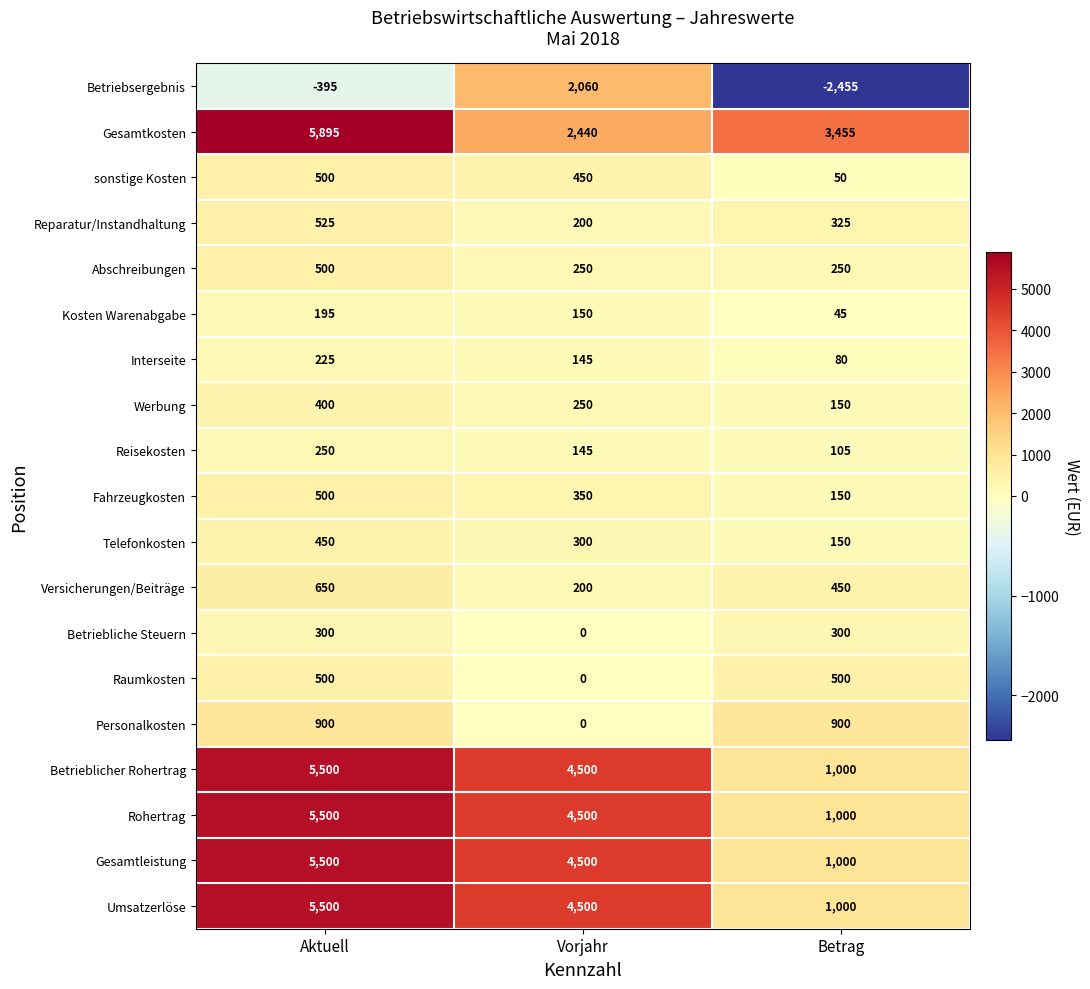

The value of Personalkosten at Vorjahr is -492. True or false?

False